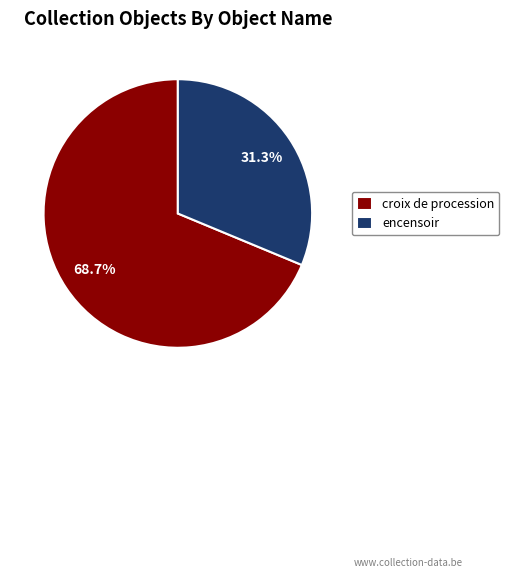

To the nearest percent, what is the difference between the largest and smallest slice percentages?

37%